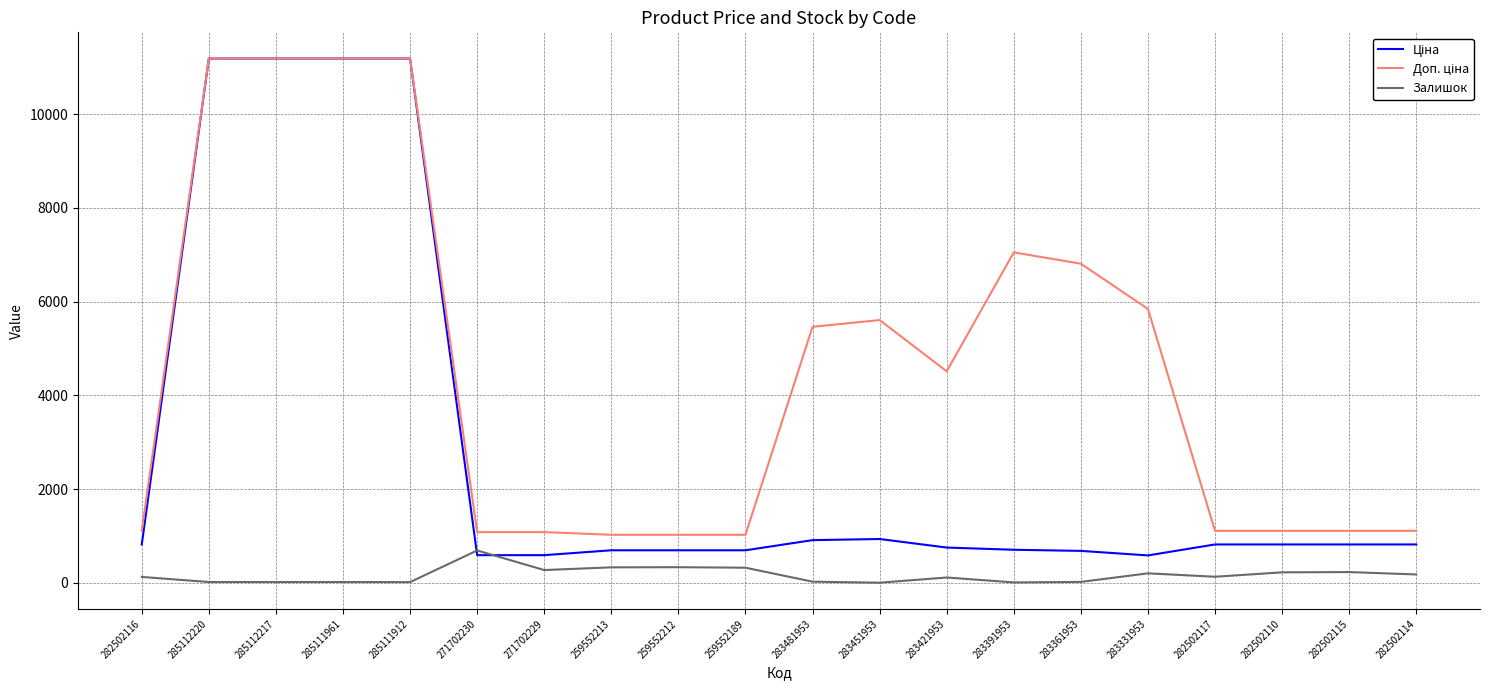

What is the greatest value displayed?

11188.2